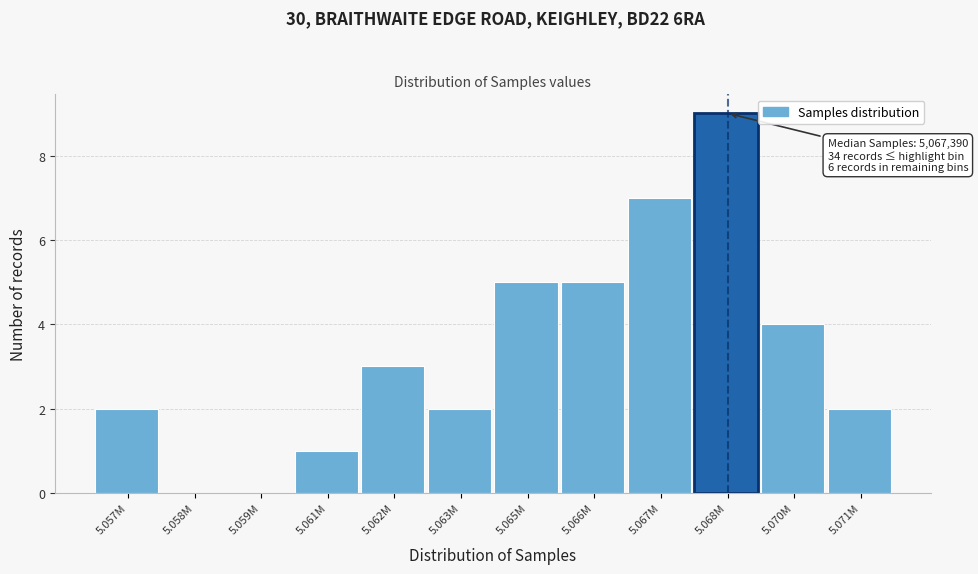

Reading right to left, extract all data points from this chart.

5.071M=2	5.070M=4	5.068M=9	5.067M=7	5.066M=5	5.065M=5	5.063M=2	5.062M=3	5.061M=1	5.059M=0	5.058M=0	5.057M=2